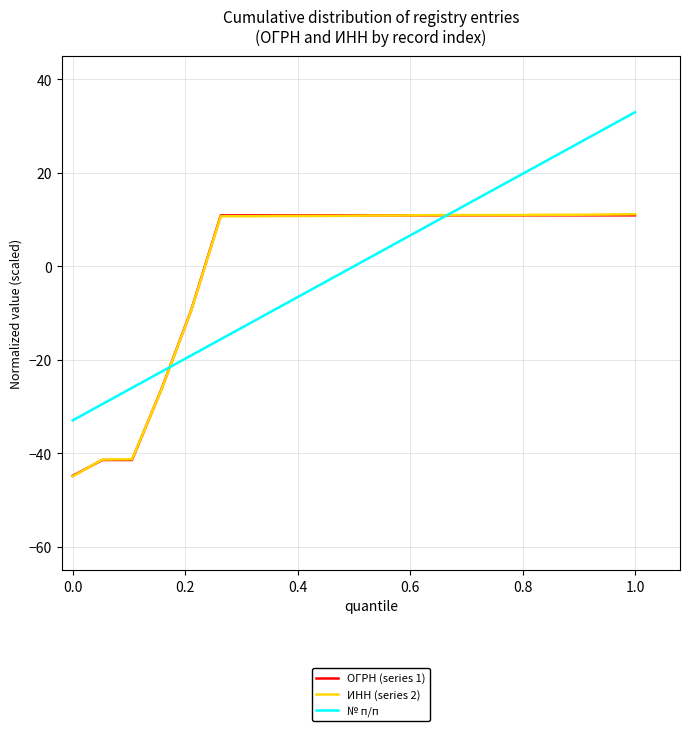

At how many categories does at least one series exceed 6?

15